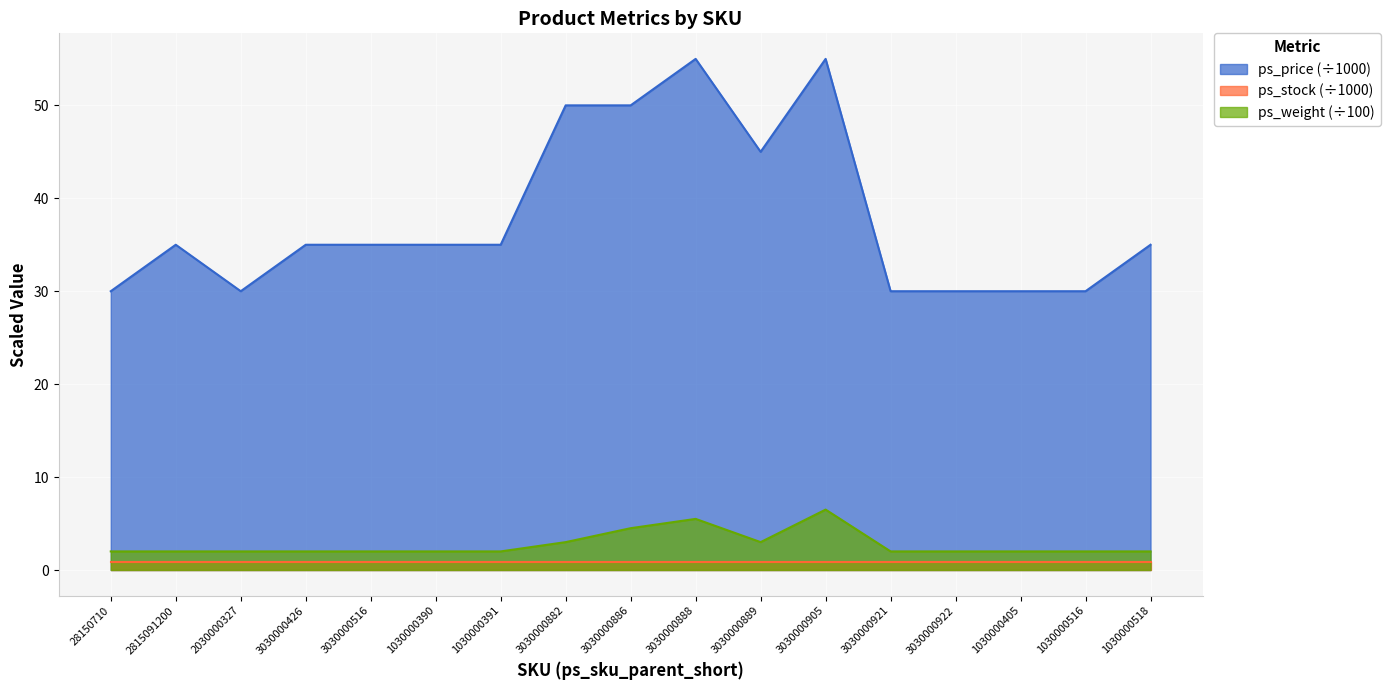

Is the value of ps_weight at 3030000886 greater than the value of ps_price at 1030000391?

No